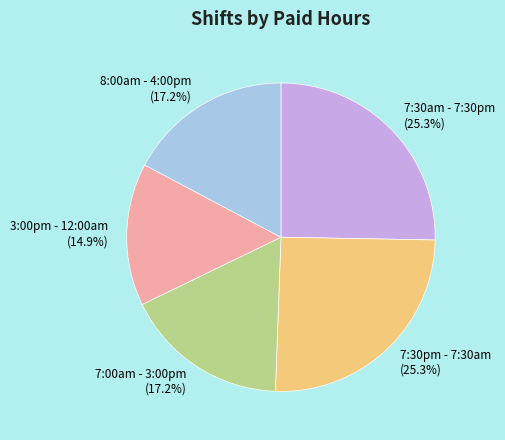

To the nearest percent, what percentage of the pie is 7:00am - 3:00pm?

17%